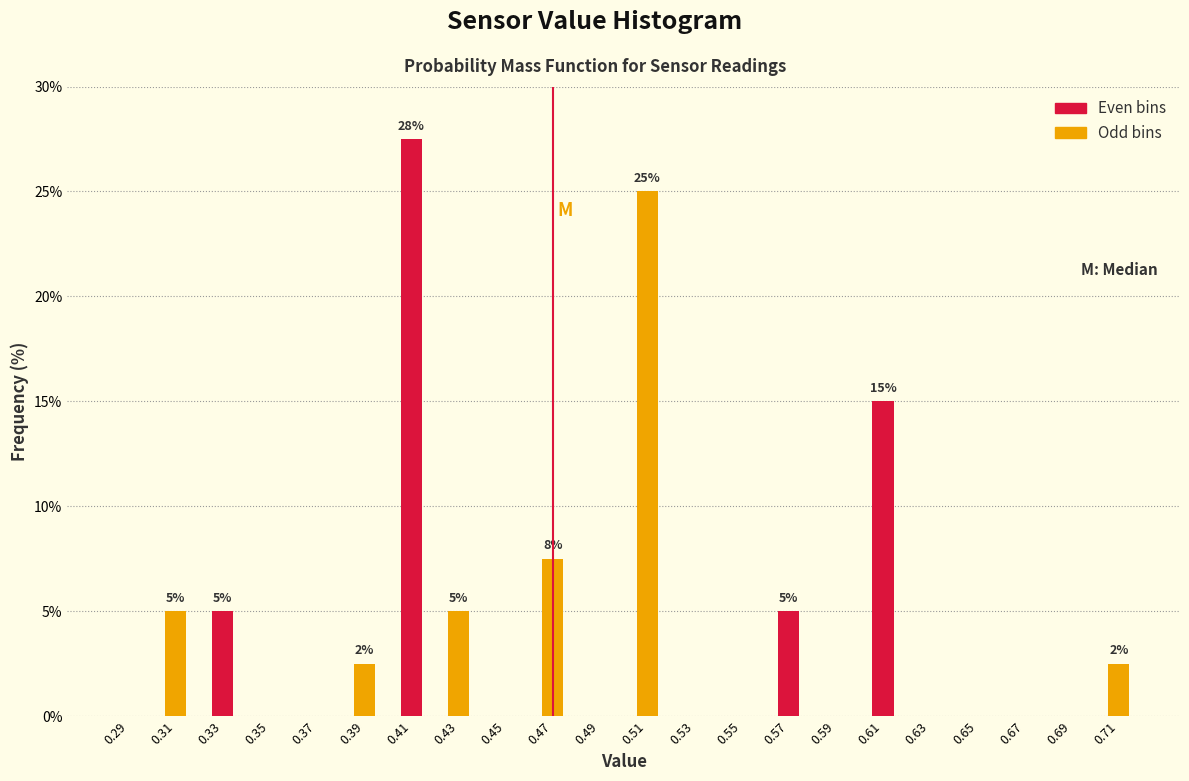

Over which range of the x-axis is the bar tallest?

0.40 to 0.42